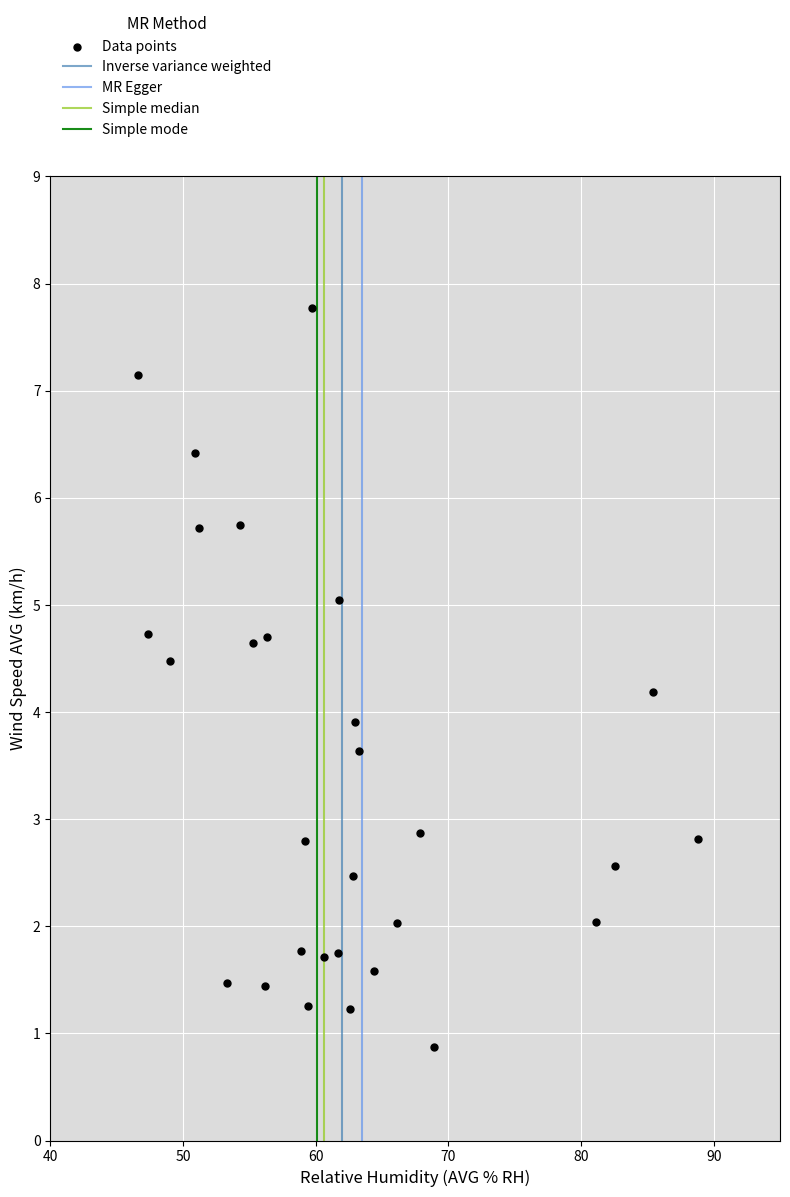

What is the range of Y values (max minus min)?

6.9